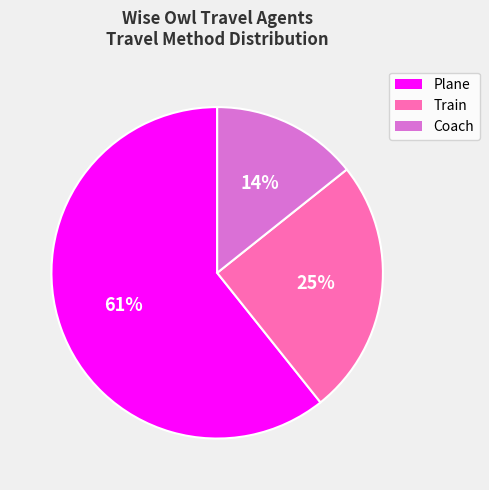

Rank the categories by value from lowest to highest.

Coach, Train, Plane